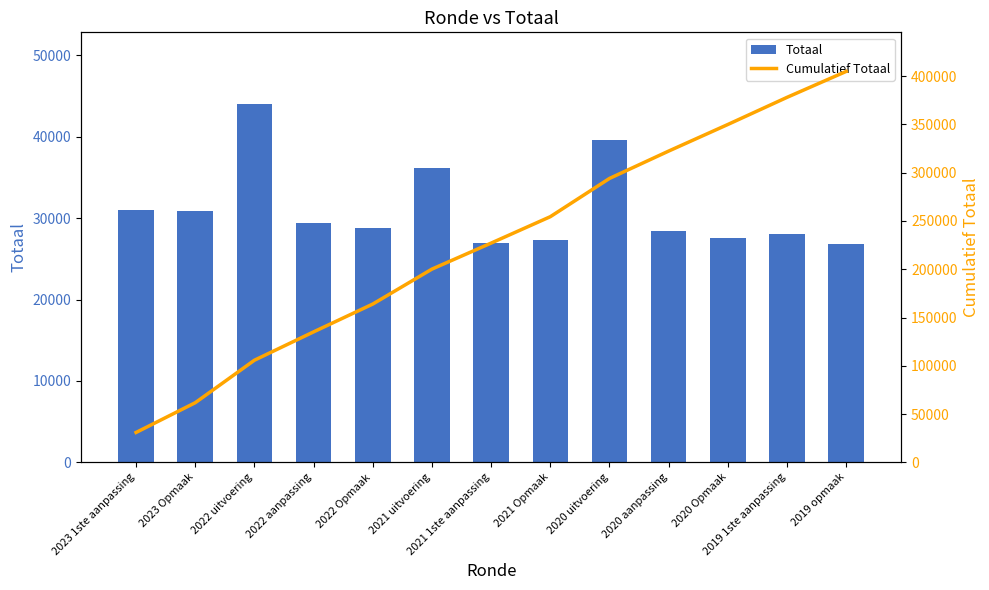

Reading right to left, what are all the values shown in this chart?

Totaal: 26862	28103	27546	28354	39615	27340	26952	36200	28823	29367	44012	30817	30948
Cumulatief Totaal: 404939	378077	349974	322428	294074	254459	227119	200167	163967	135144	105777	61765	30948